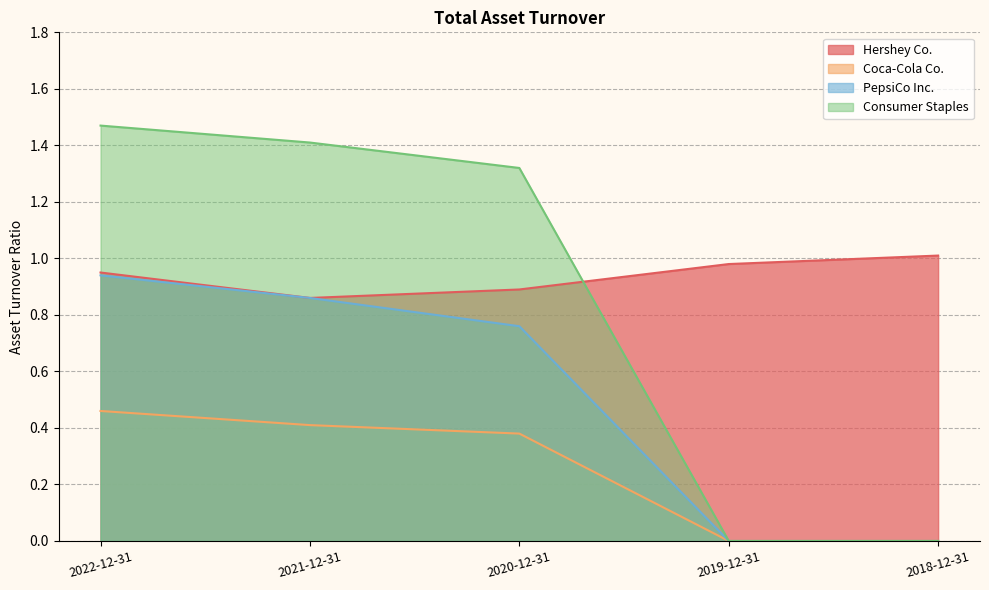

What is the difference between the maximum and minimum values in the PepsiCo Inc. series?

0.9